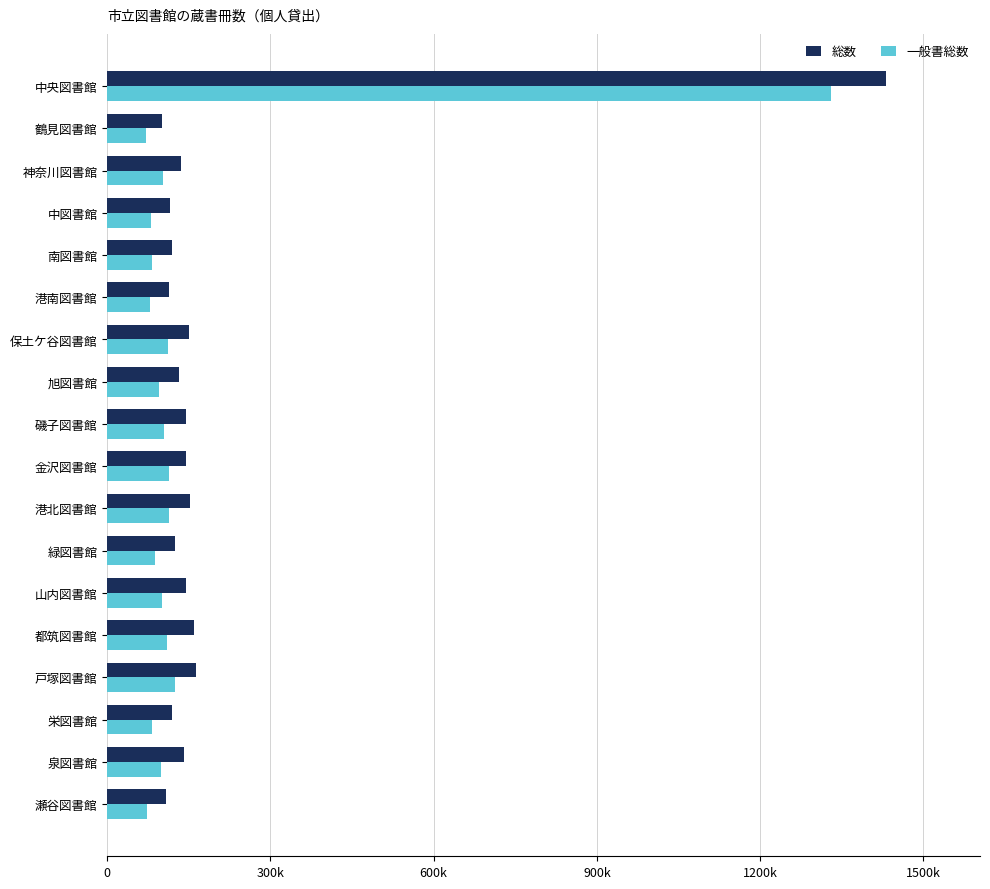

At how many categories does at least one series exceed 661888?

1